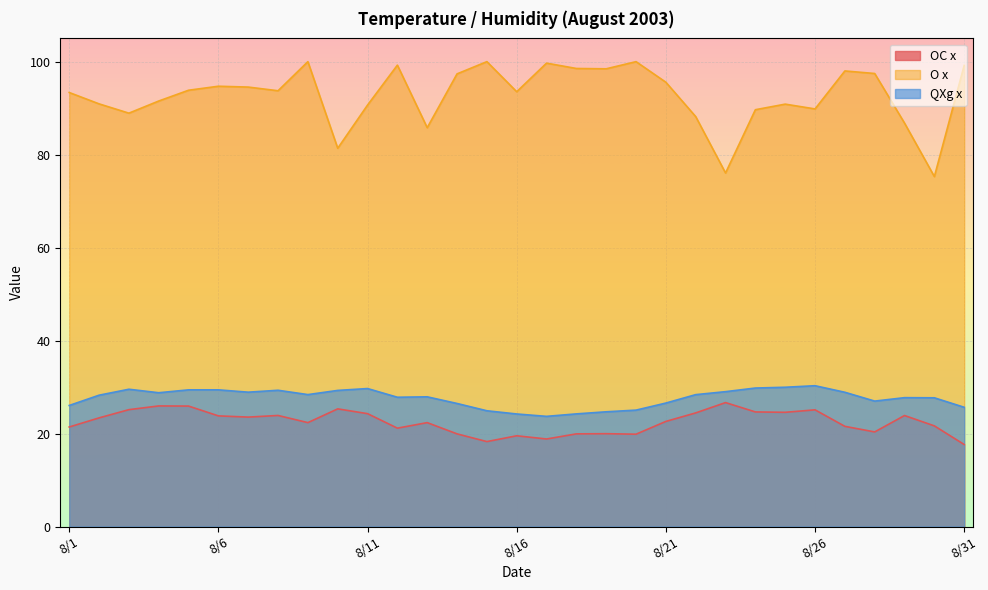

Between 8/14 and 8/13, which is larger?

8/13